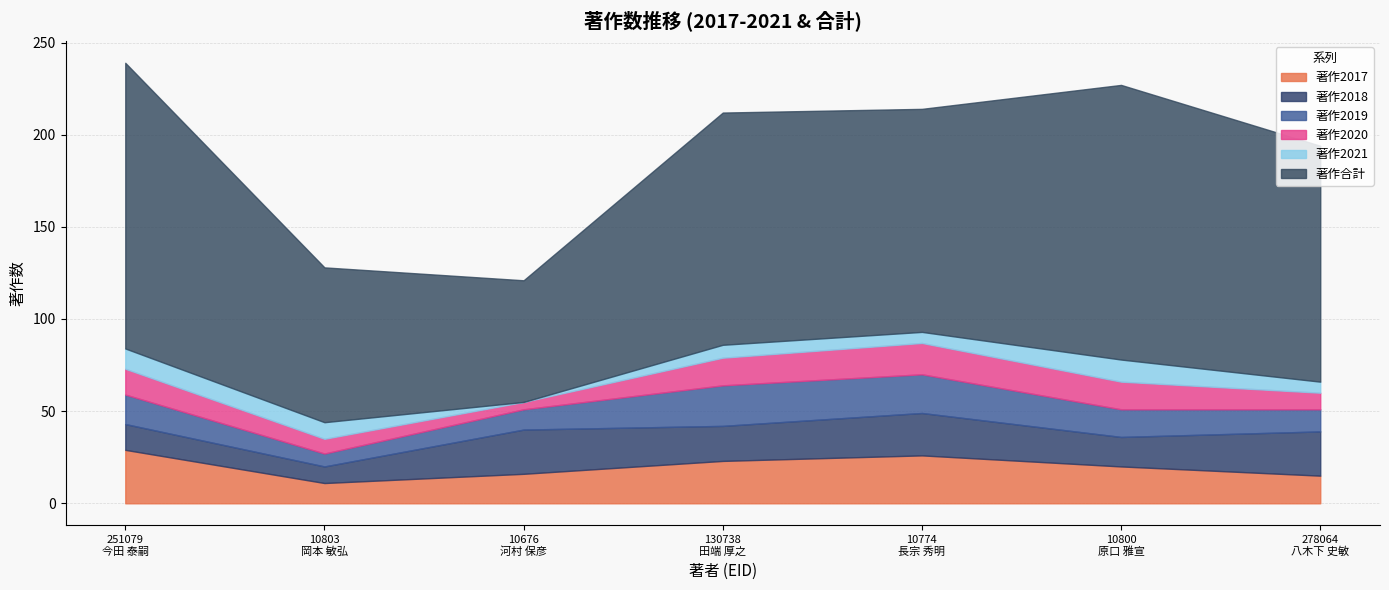

Which category has the highest value in the 著作2018 series?

10676
河村 保彦